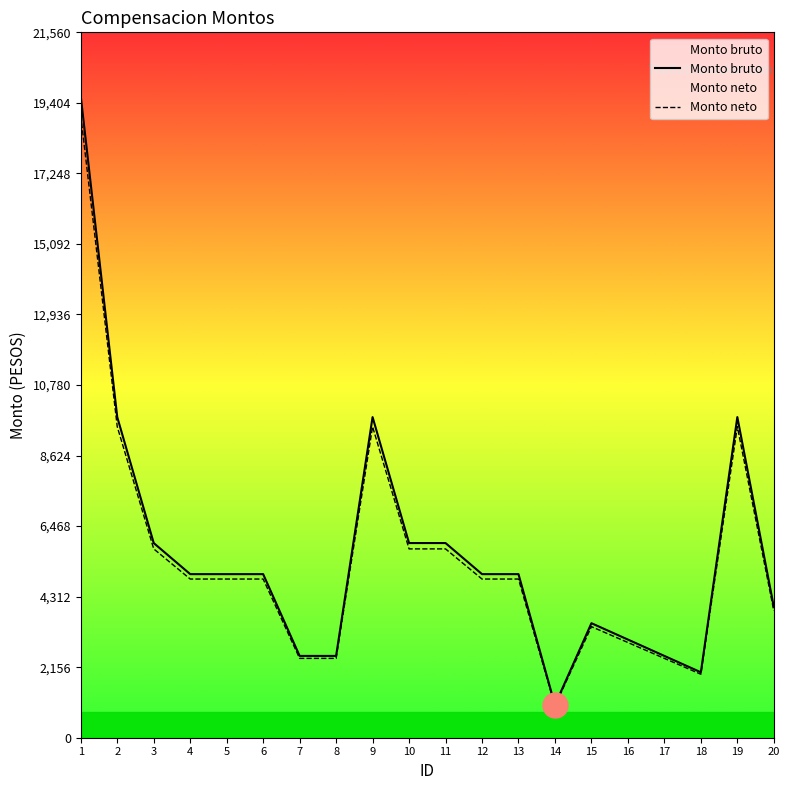

What is the difference between the maximum and minimum values in the Monto neto series?

18042.0